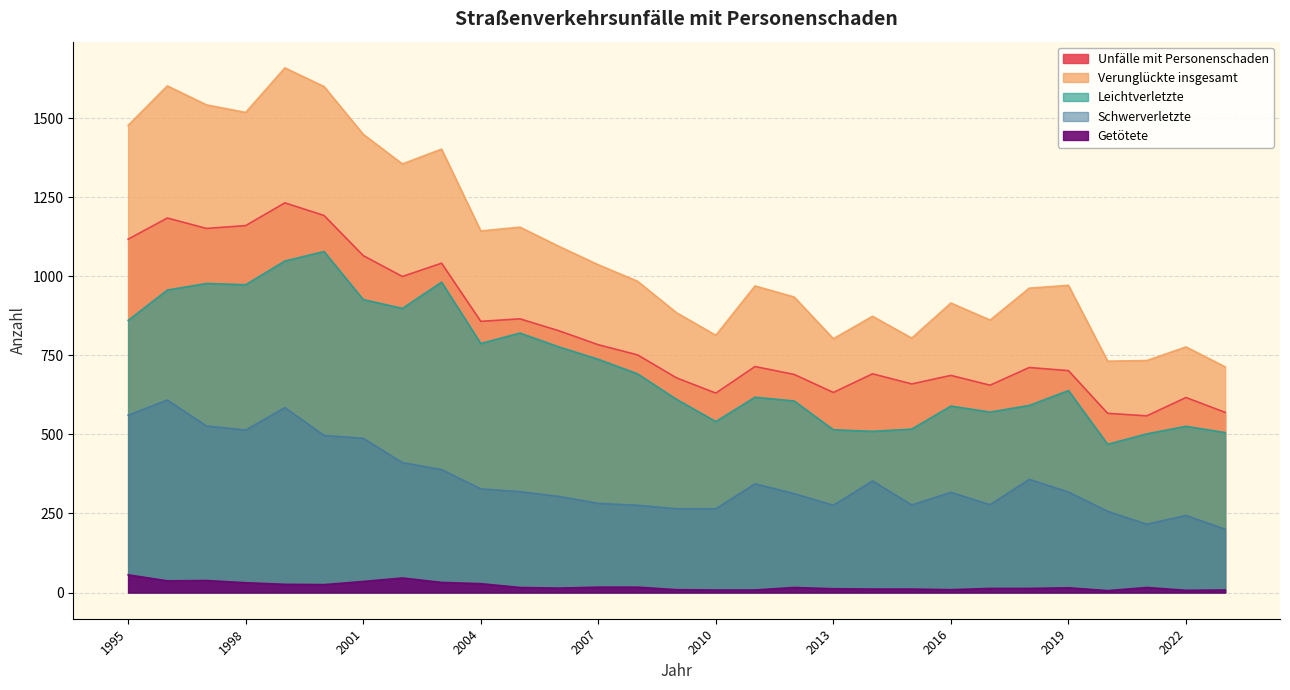

What is the maximum value shown in the chart?

1660